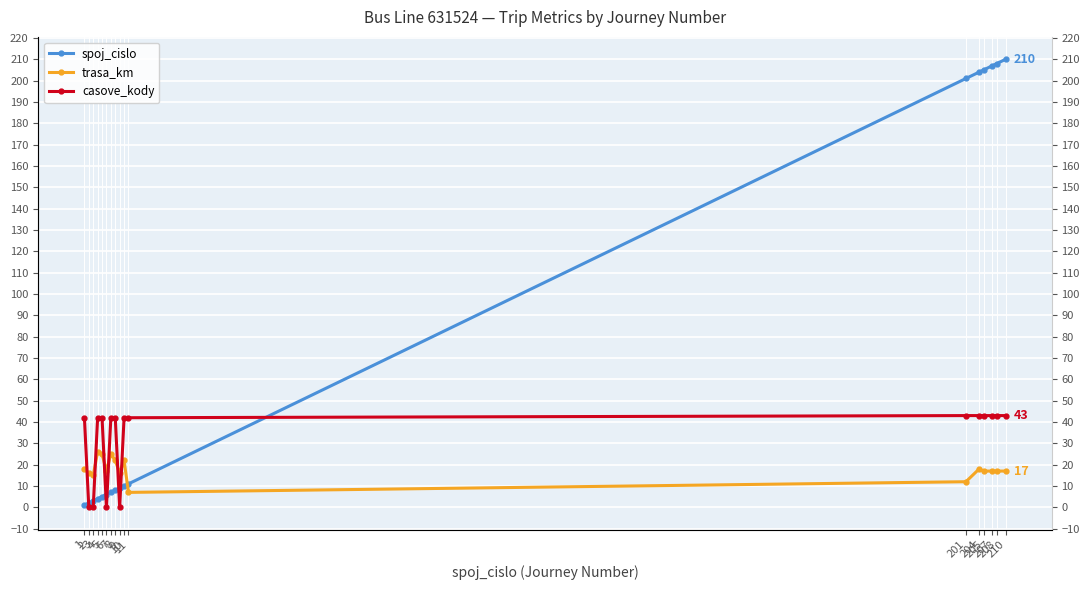

Is it true that trasa_km equals 12 at 205?

False